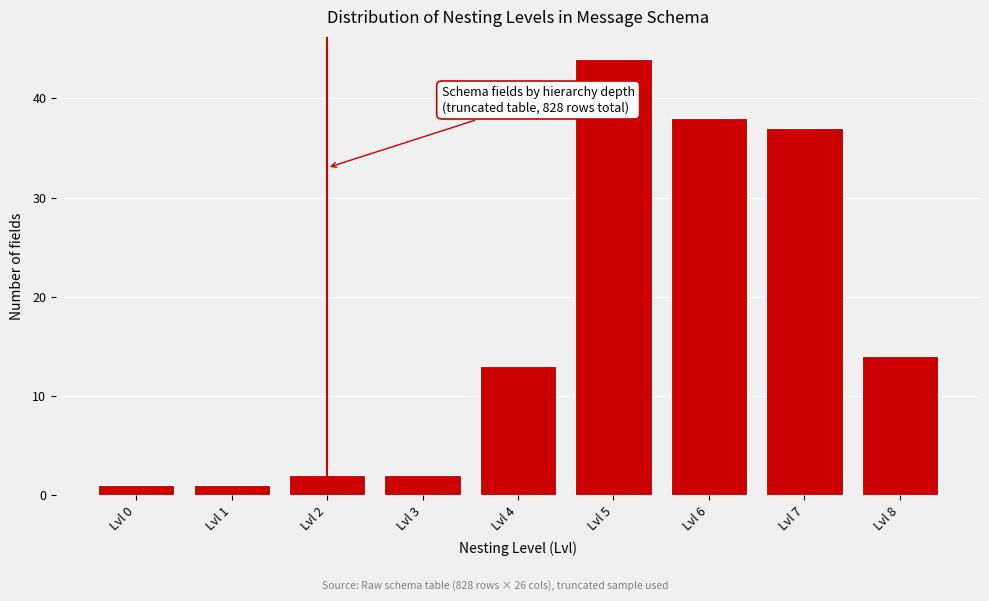

Reading left to right, extract all data points from this chart.

1	1	2	2	13	44	38	37	14